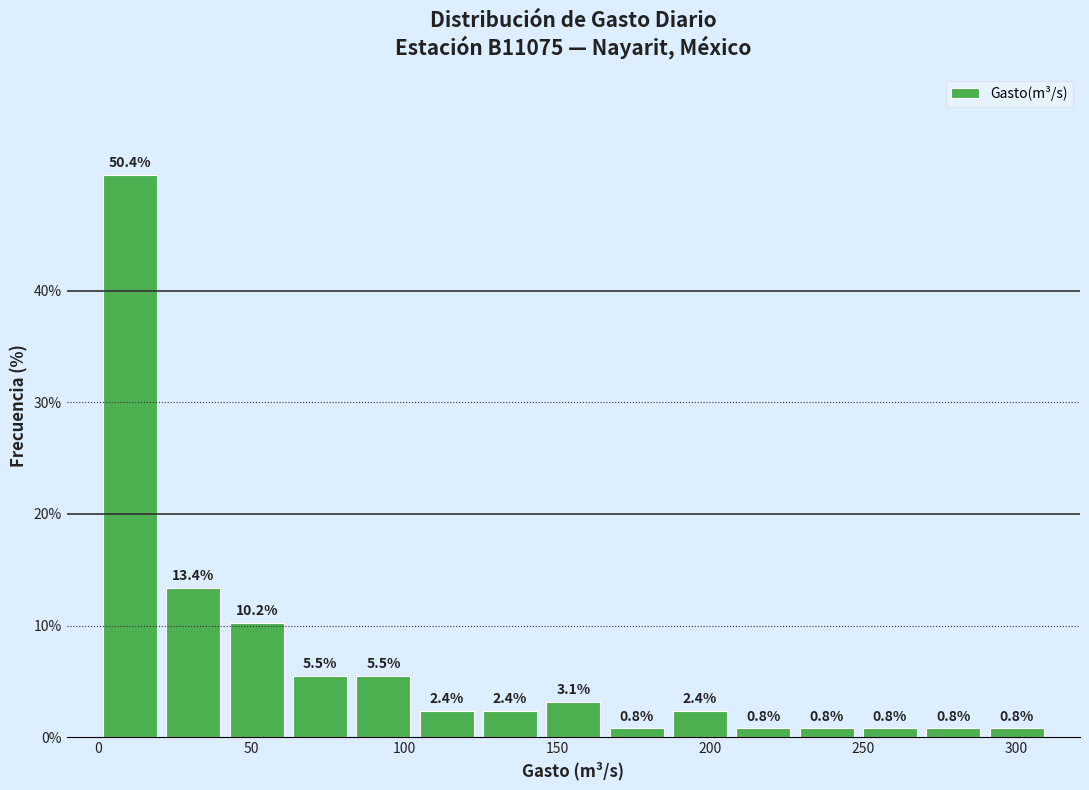

Reading left to right, list every bar in this chart as the range it spans on the x-axis followed by its height. The bar edges are not printed on the chart, so give them approximately, as read against the axis.

0 to 20: 50.4
20 to 40: 13.4
40 to 60: 10.2
60 to 85: 5.5
85 to 105: 5.5
105 to 125: 2.4
125 to 145: 2.4
145 to 165: 3.1
165 to 185: 0.8
185 to 205: 2.4
205 to 230: 0.8
230 to 250: 0.8
250 to 270: 0.8
270 to 290: 0.8
290 to 310: 0.8